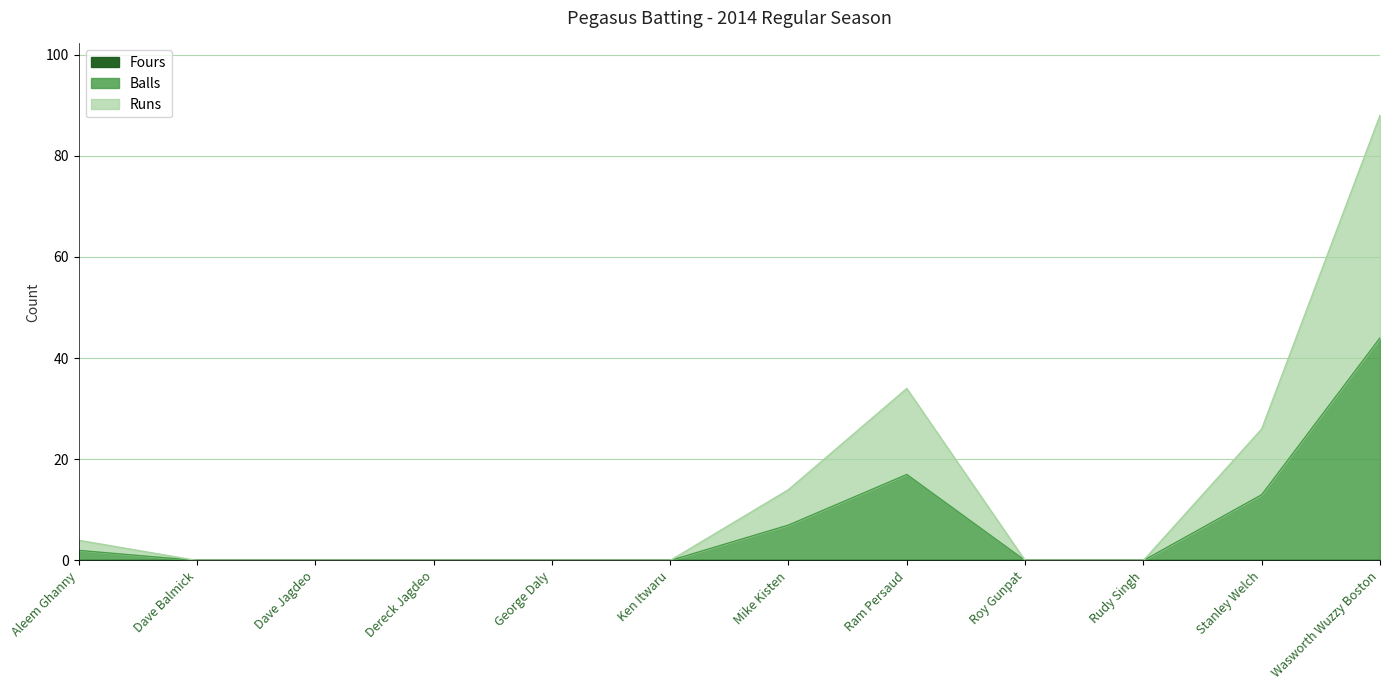

What is the highest value of the Runs series?

44